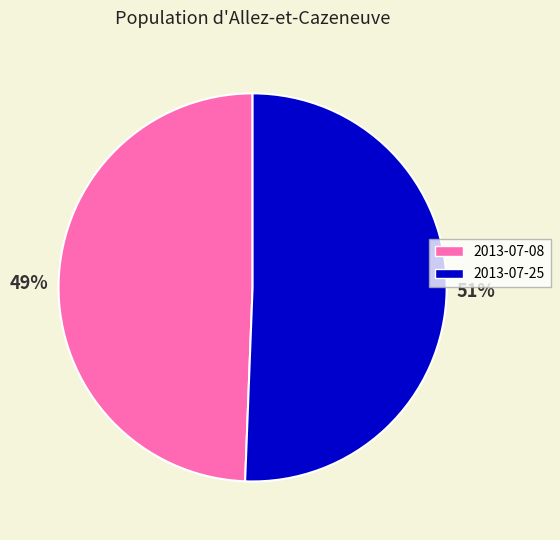

Is the sum of 2013-07-08 and 2013-07-25 greater than half?

Yes